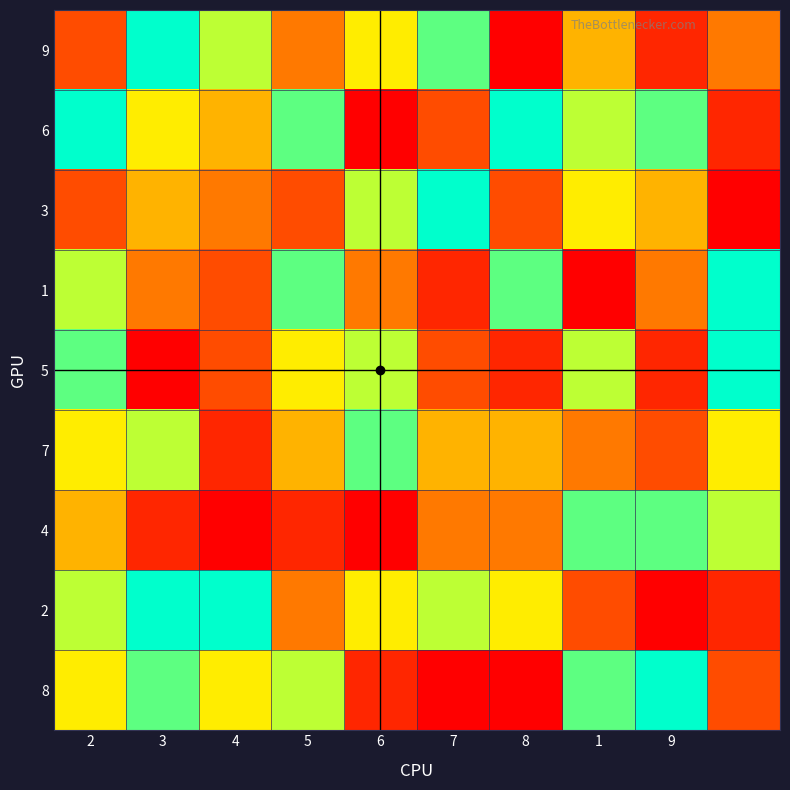

How many data points does each series have?

10